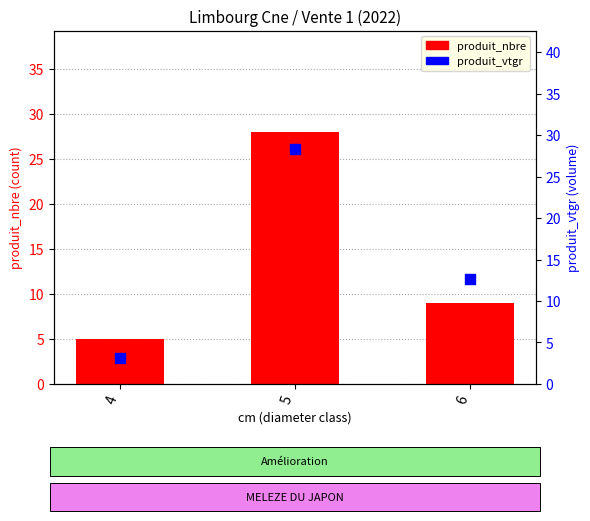

Is the value of produit_nbre at 4 greater than the value of produit_vtgr at 6?

No